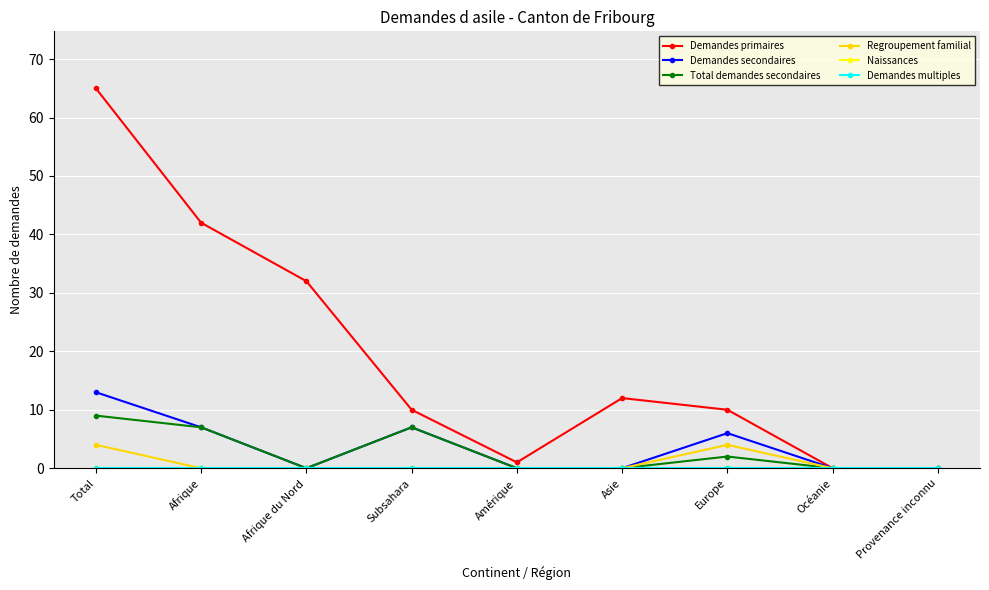

Is this an area chart (filled region under the line)?

No